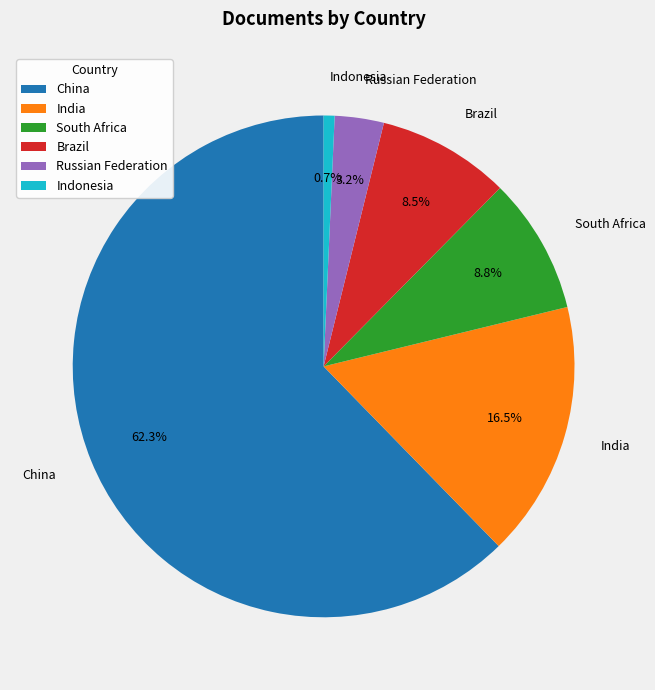

How much of the chart is everything except India?

83.5%